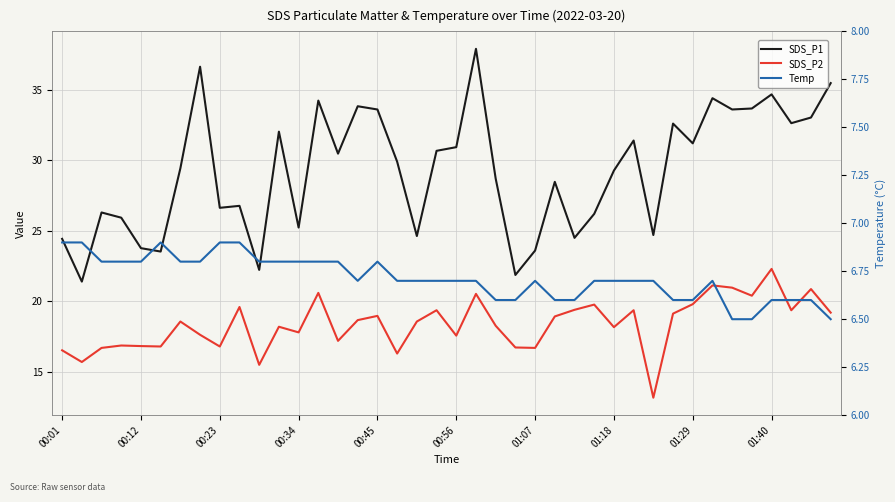

How many series are shown in this chart?

3